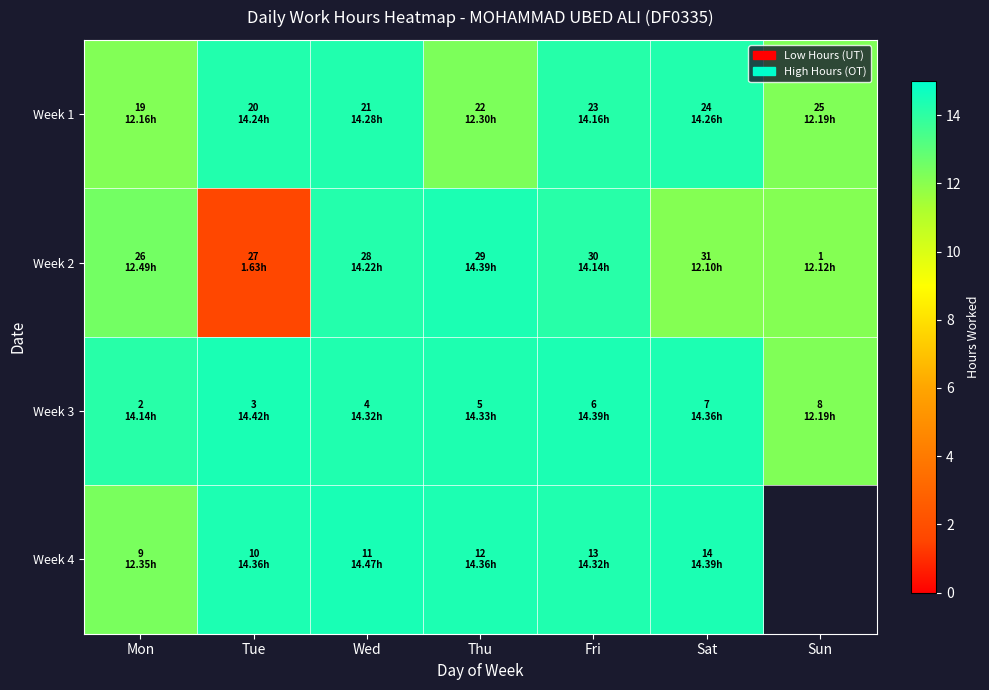

True or false: Week 3 has a value of 14.4 at Sat.

True